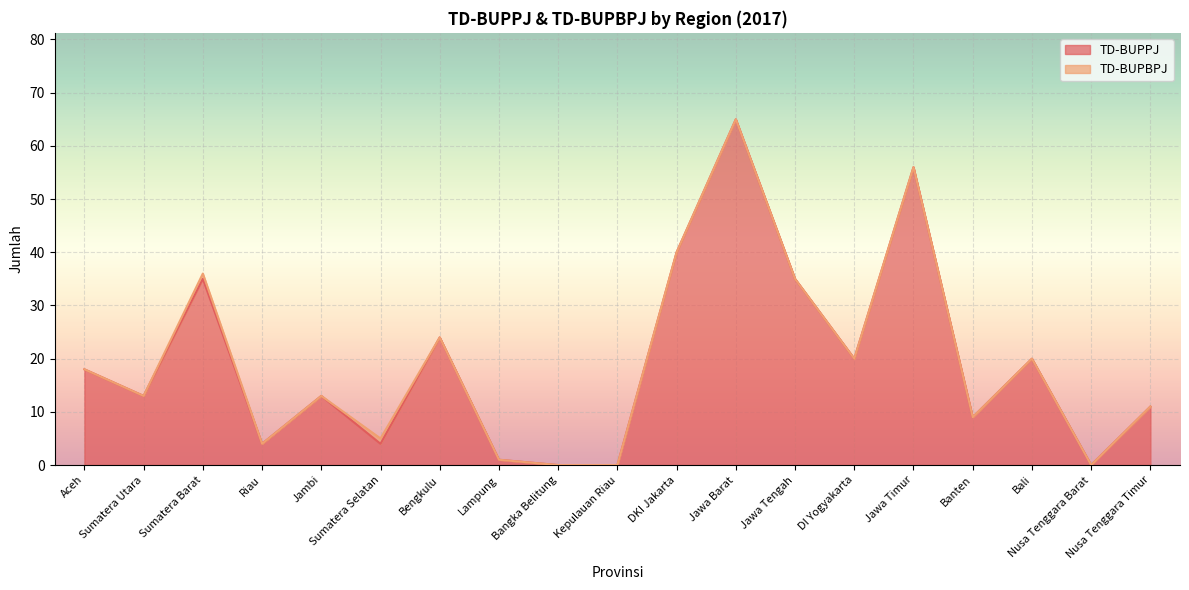

Rank the categories by value from lowest to highest.

Bangka Belitung, Kepulauan Riau, Nusa Tenggara Barat, Lampung, Riau, Sumatera Selatan, Banten, Nusa Tenggara Timur, Sumatera Utara, Jambi, Aceh, DI Yogyakarta, Bali, Bengkulu, Sumatera Barat, Jawa Tengah, DKI Jakarta, Jawa Timur, Jawa Barat